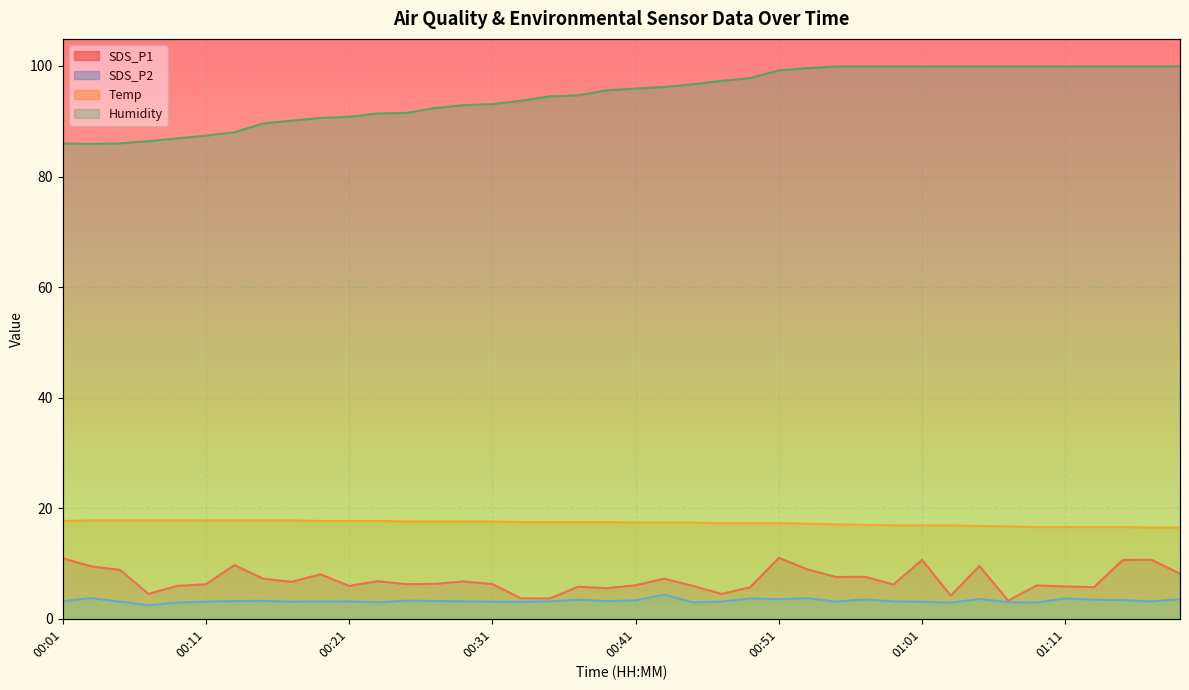

At 01:01, list the series in order from smallest to largest.

SDS_P2, SDS_P1, Temp, Humidity